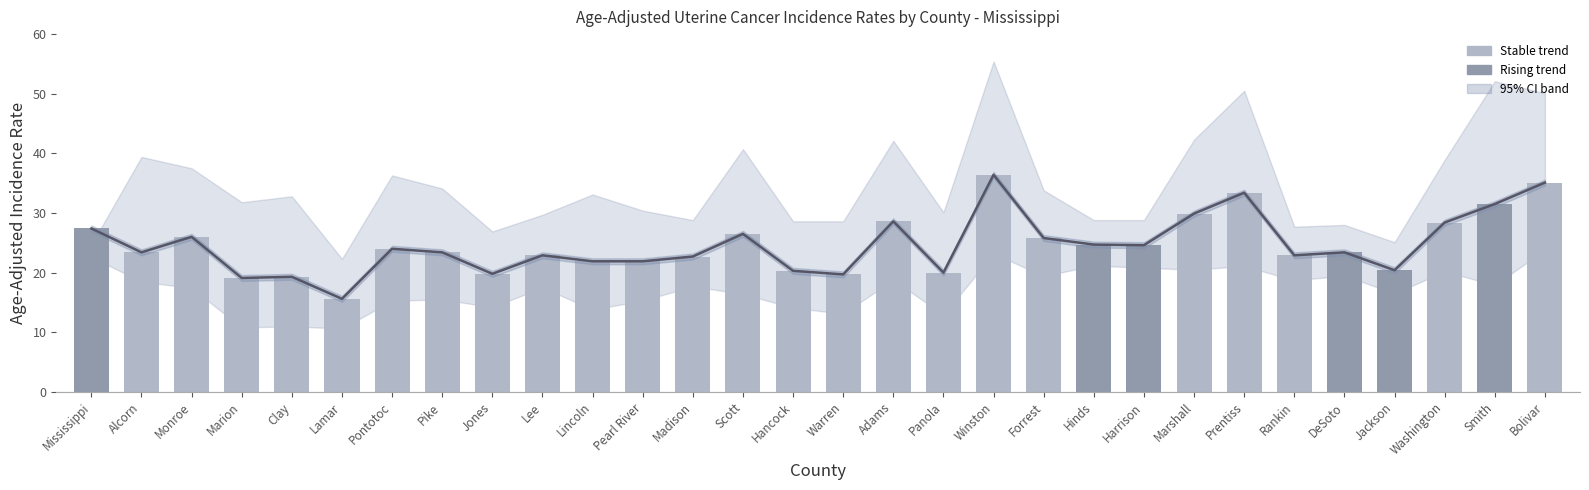

Reading right to left, list all the values displayed in this chart.

Bolivar=35.1	Smith=31.5	Washington=28.4	Jackson=20.4	DeSoto=23.4	Rankin=22.9	Prentiss=33.4	Marshall=29.9	Harrison=24.6	Hinds=24.7	Forrest=25.8	Winston=36.4	Panola=20.0	Adams=28.6	Warren=19.7	Hancock=20.3	Scott=26.5	Madison=22.7	Pearl River=21.9	Lincoln=21.9	Lee=22.9	Jones=19.8	Pike=23.4	Pontotoc=24.0	Lamar=15.6	Clay=19.3	Marion=19.1	Monroe=26.0	Alcorn=23.4	Mississippi=27.4